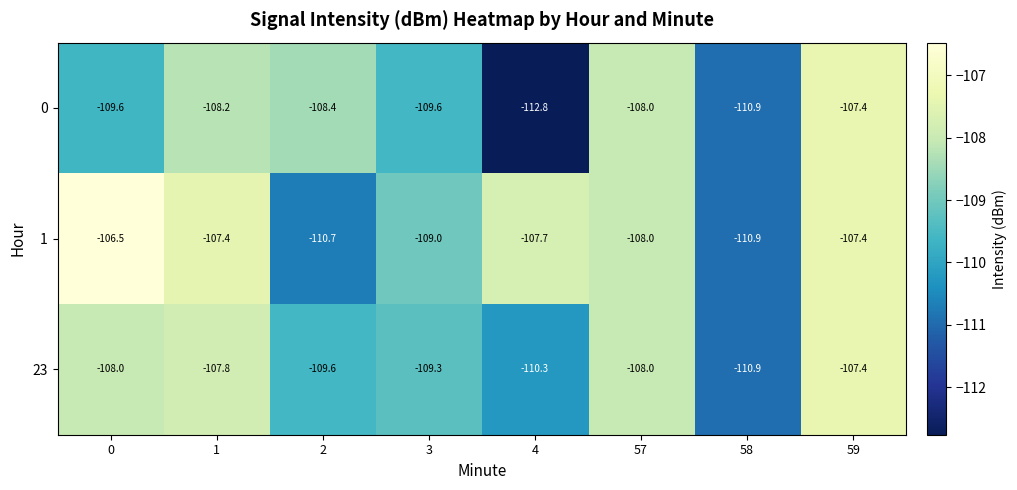

Which series has the largest range (max minus min)?

0